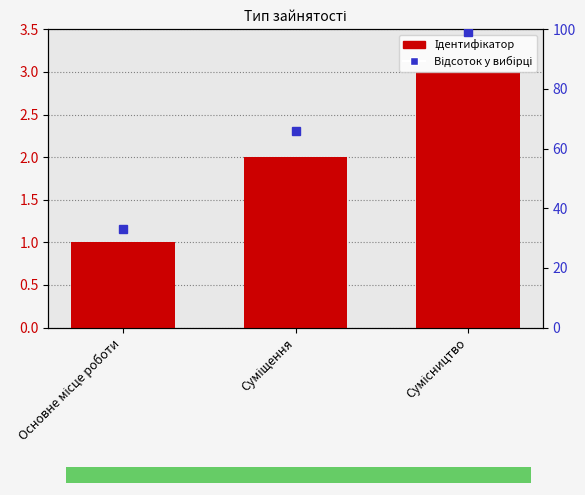

How many bars are there in total?

3